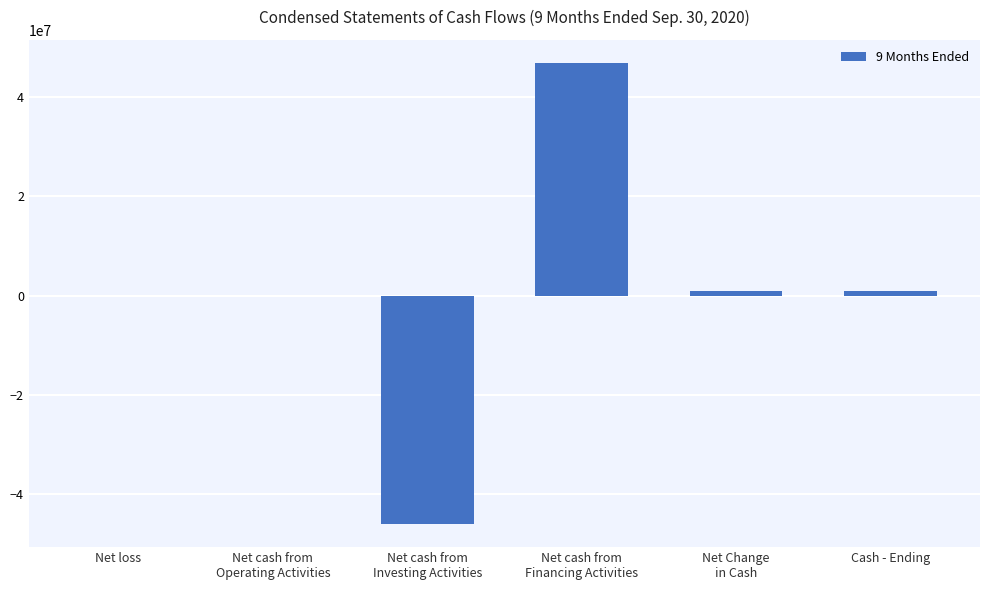

What is the difference between the values at Net cash from
Financing Activities and Net cash from
Operating Activities?

46811502